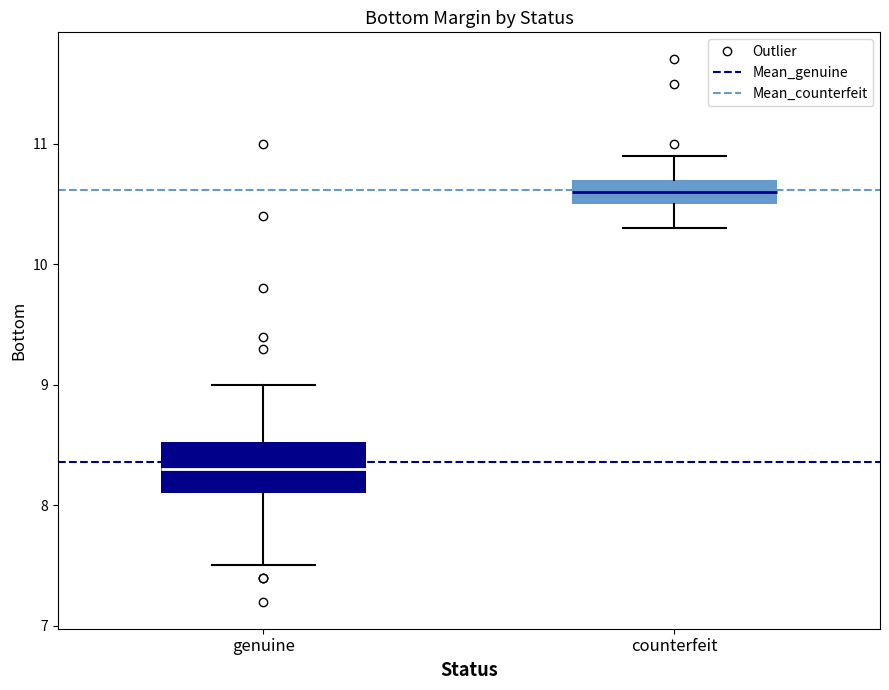

Reading left to right, read every box against the y-axis: the position of its median line, the range the box covers, and the ends of its whiskers. The values are not printed on the chart, so give them approximately, as read against the axis.

genuine: median 8.3, box 8.1 to 8.5, whiskers 7.5 to 9.0
counterfeit: median 10.6, box 10.5 to 10.7, whiskers 10.3 to 10.9